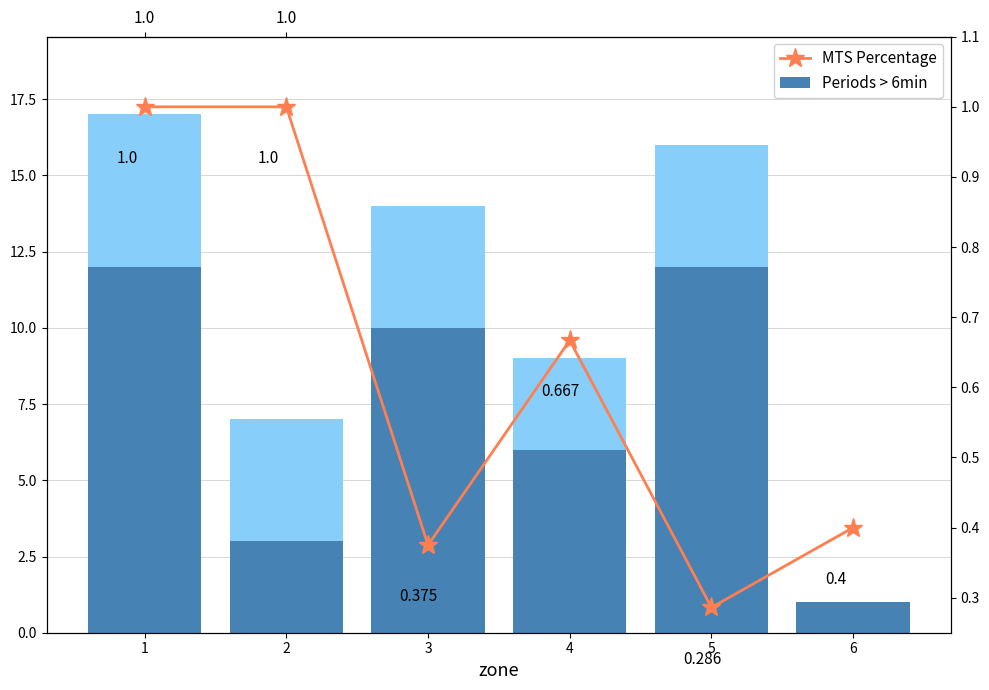

What is the difference between the second highest and second lowest values in the Periods > 6min series?

9.0